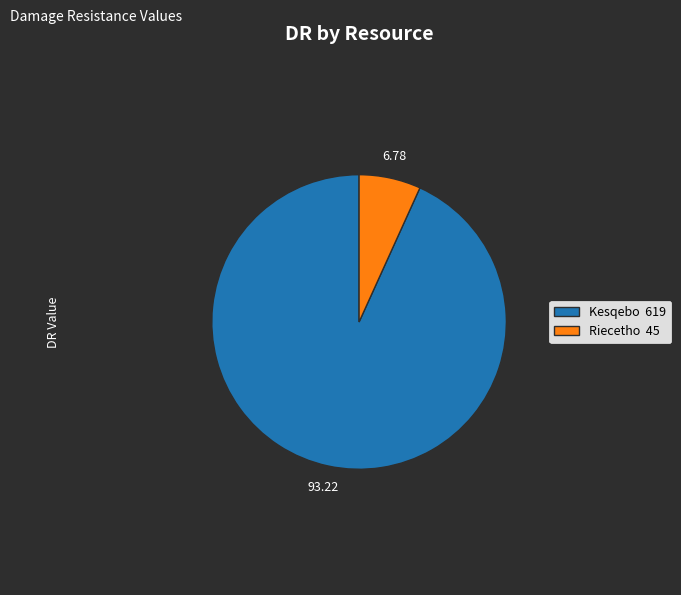

Is the sum of Kesqebo 619 and Riecetho 45 greater than half?

Yes